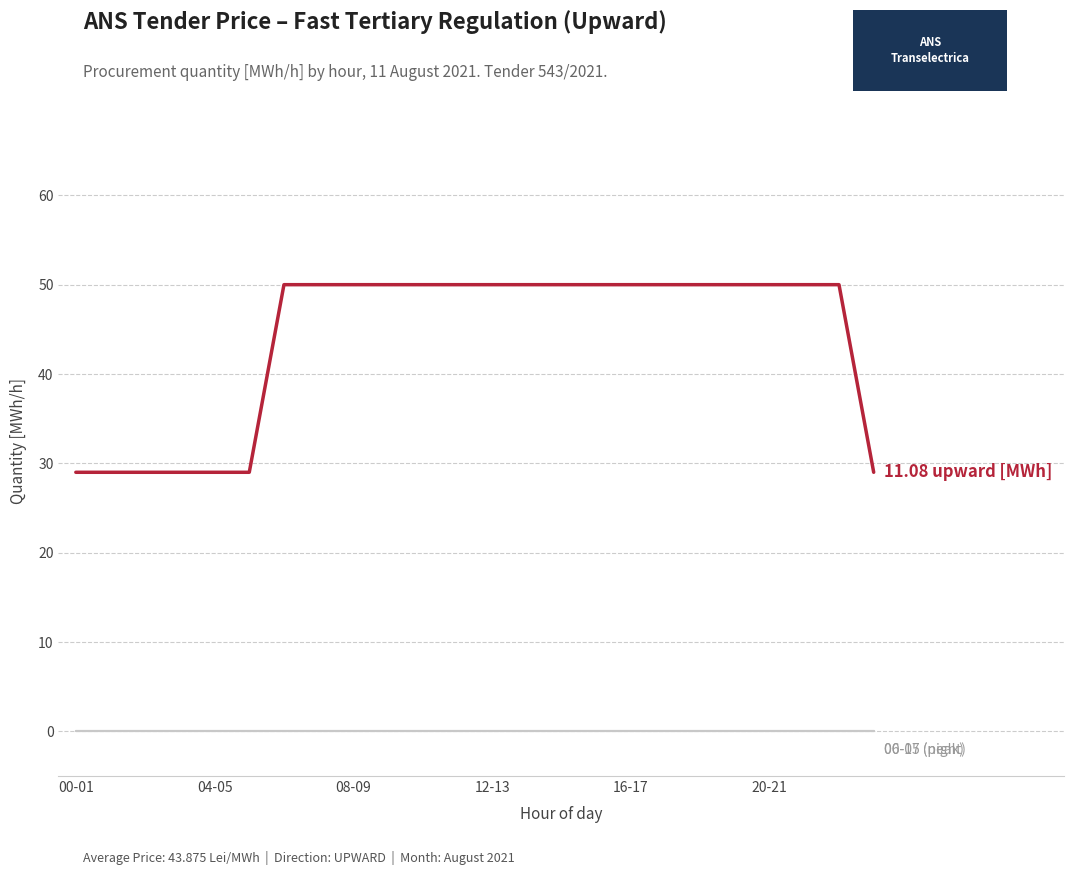

What is the label of the 18th point from the right?

6